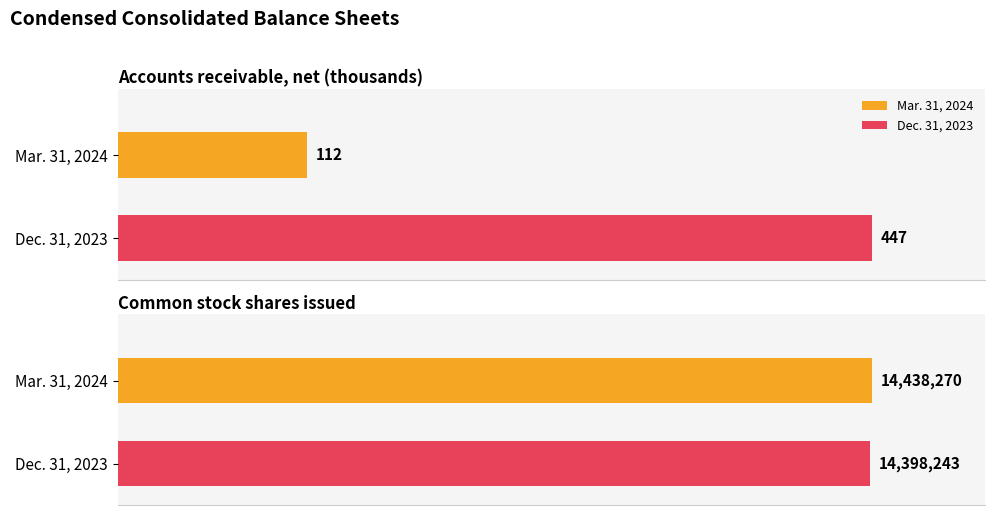

Is it true that Dec. 31, 2023 equals 21628494 at Common stock shares issued?

False